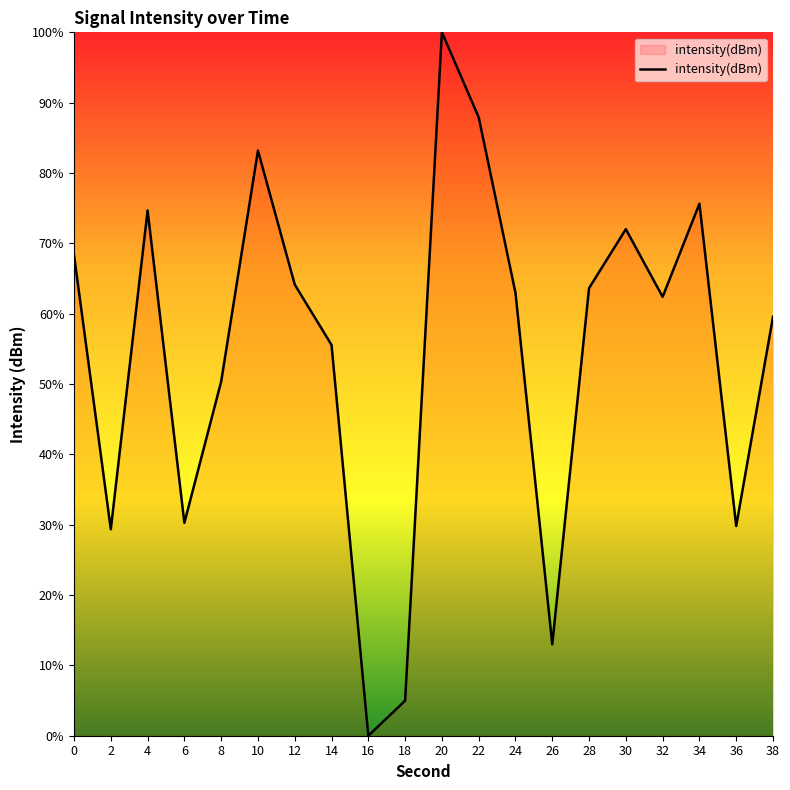

Where is the first local minimum?

2